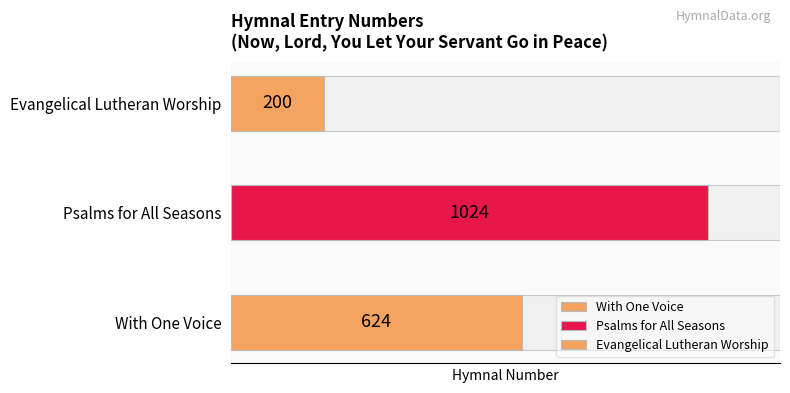

Where is the data nearest to the value 612?

With One Voice